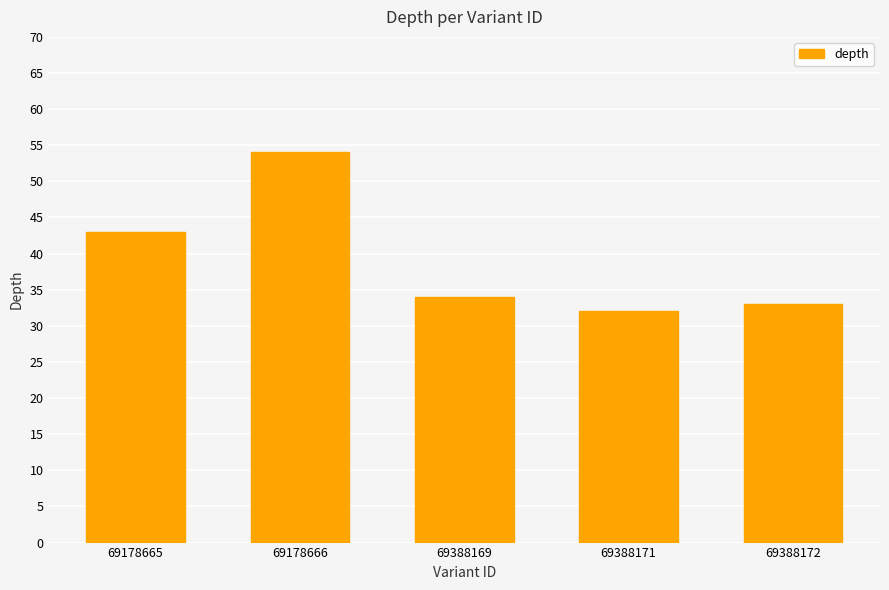

What is the difference between the maximum and minimum values?

22